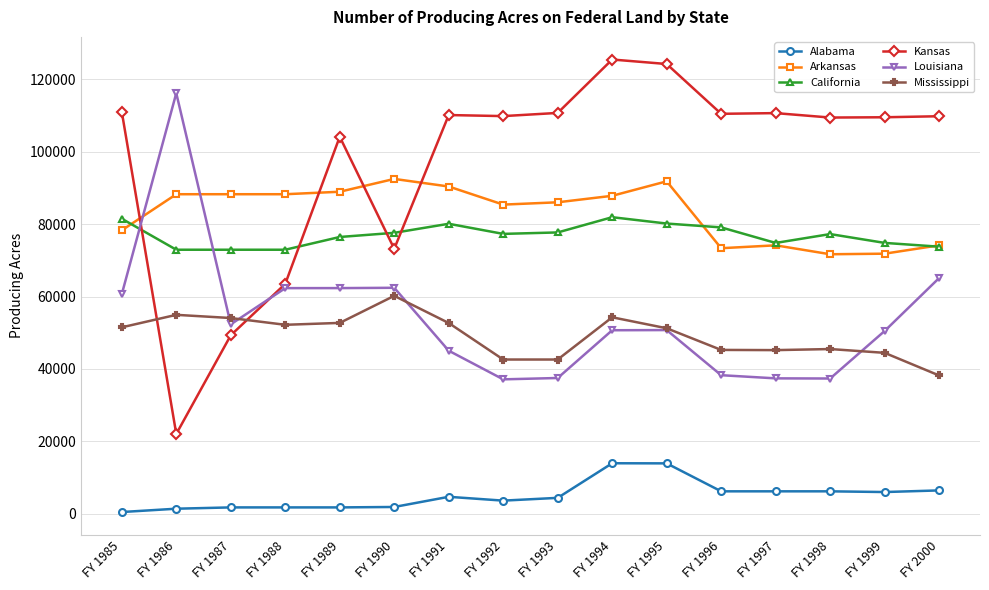

True or false: Arkansas and Louisiana intersect in this chart.

True